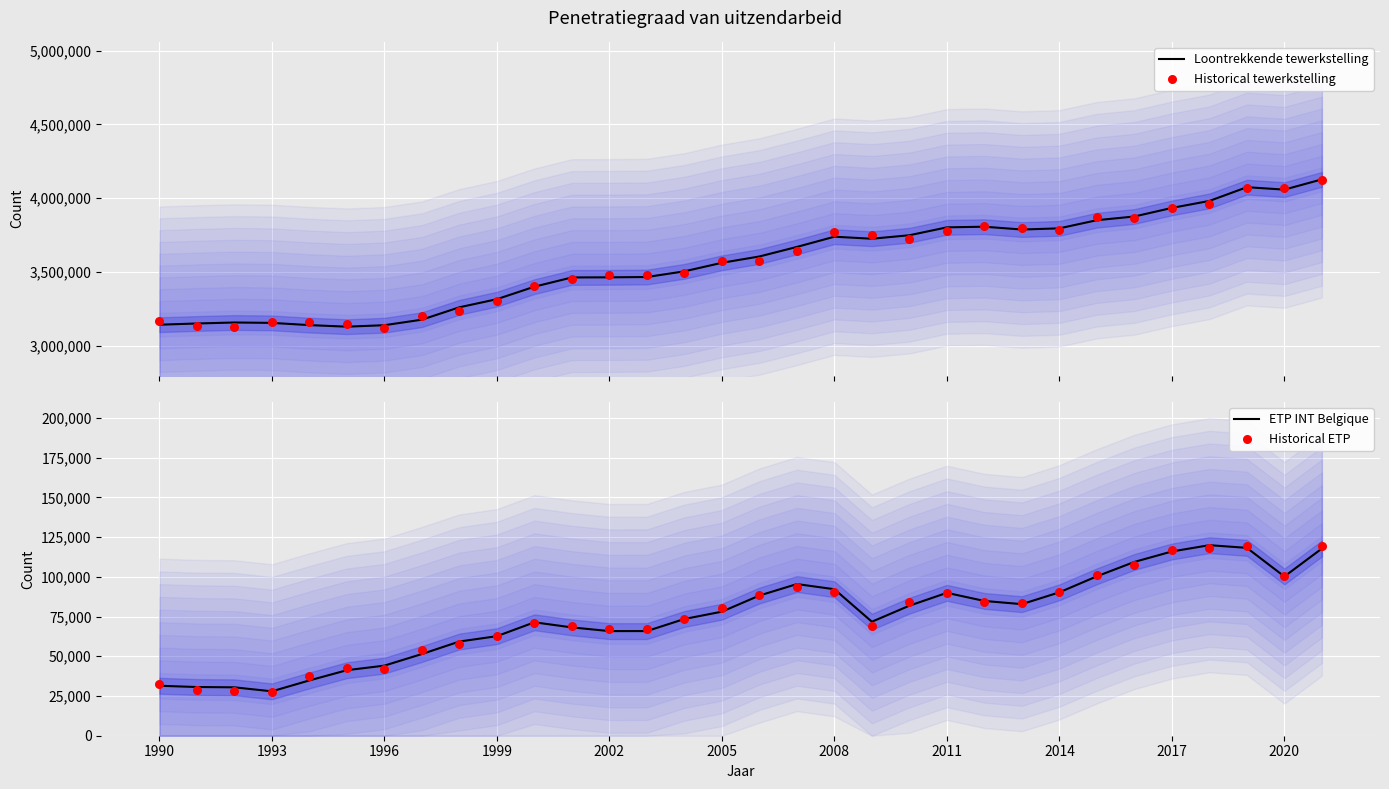

Which series contains the highest Y value?

Loontrekkende tewerkstelling